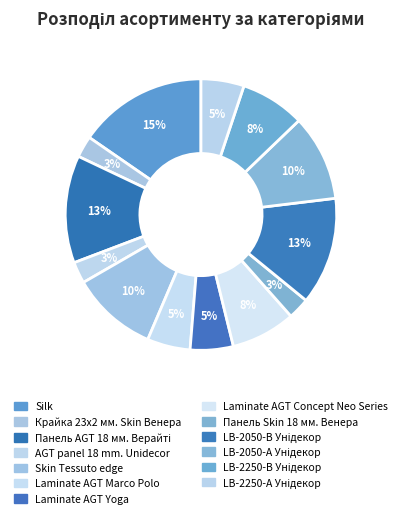

To the nearest percent, what is the difference between the Skin Tessuto edge and Laminate AGT Yoga slice percentages?

5%